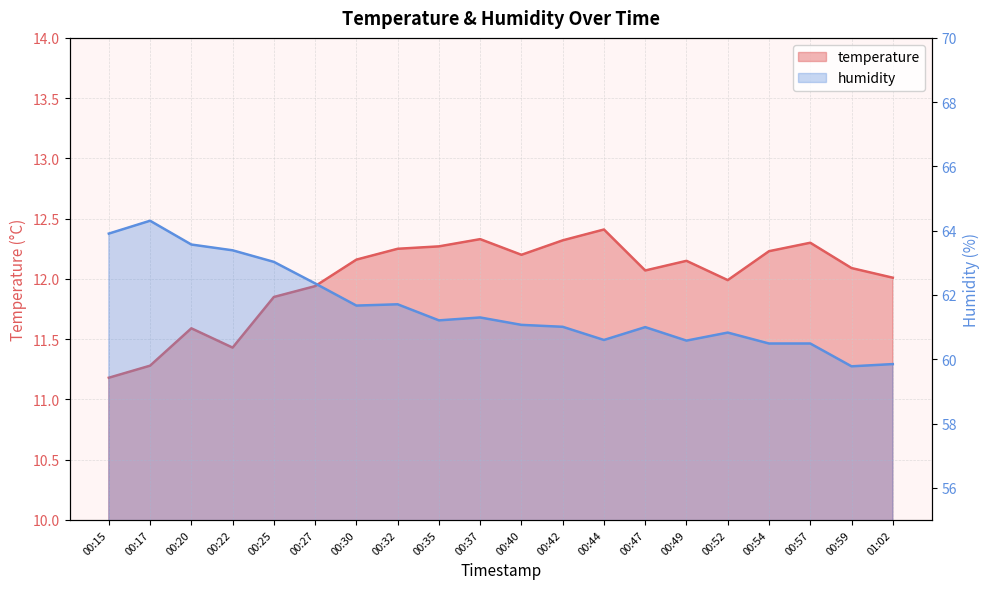

What are all the series names shown in the legend?

temperature, humidity